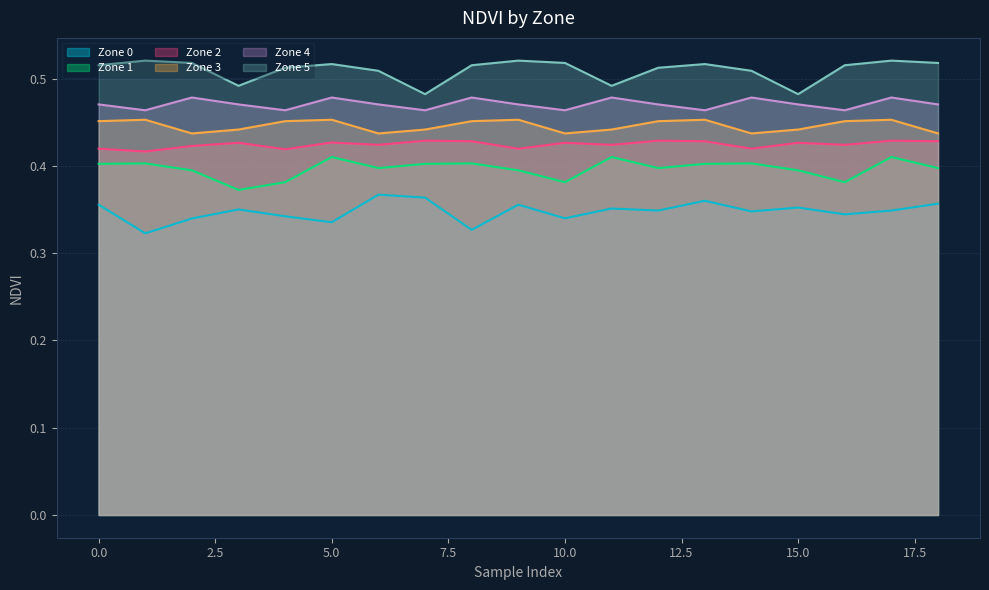

At which category does Zone 0 reach its first local valley?

1